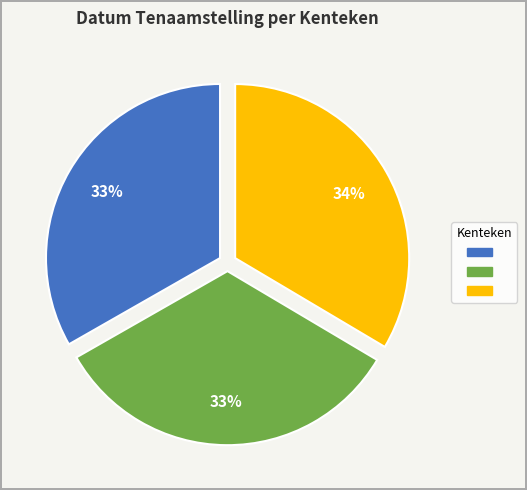

Does any single category account for the majority?

No